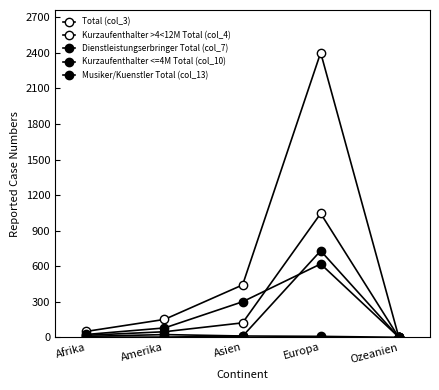

Reading left to right, transcribe all the data shown in this chart.

Total (col_3): Afrika=50	Amerika=151	Asien=442	Europa=2402	Ozeanien=2
Kurzaufenthalter >4<12M Total (col_4): Afrika=17	Amerika=47	Asien=122	Europa=1045	Ozeanien=0
Dienstleistungserbringer Total (col_7): Afrika=1	Amerika=2	Asien=9	Europa=730	Ozeanien=0
Kurzaufenthalter <=4M Total (col_10): Afrika=24	Amerika=79	Asien=300	Europa=619	Ozeanien=2
Musiker/Kuenstler Total (col_13): Afrika=8	Amerika=23	Asien=11	Europa=8	Ozeanien=0